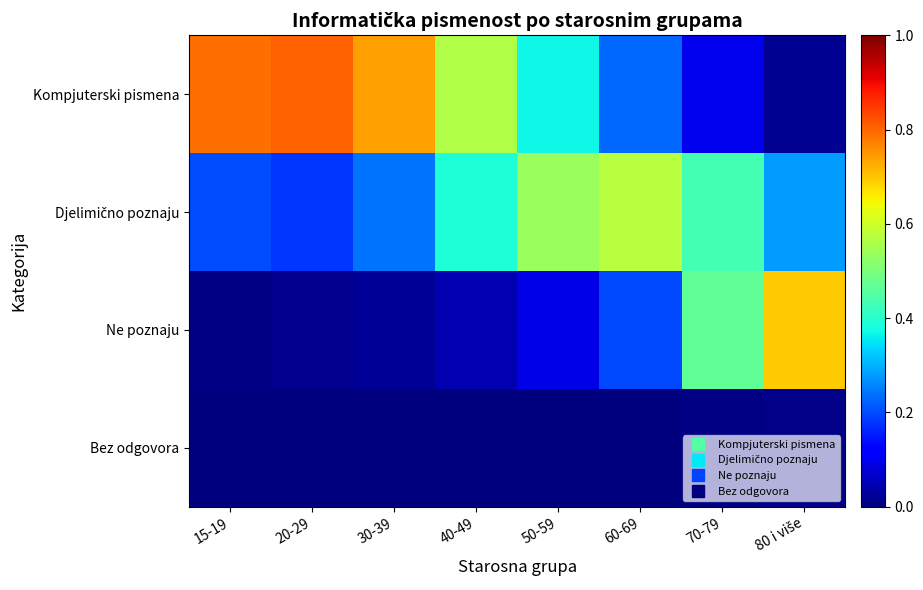

What is the total value across all series at 60-69?

1.0